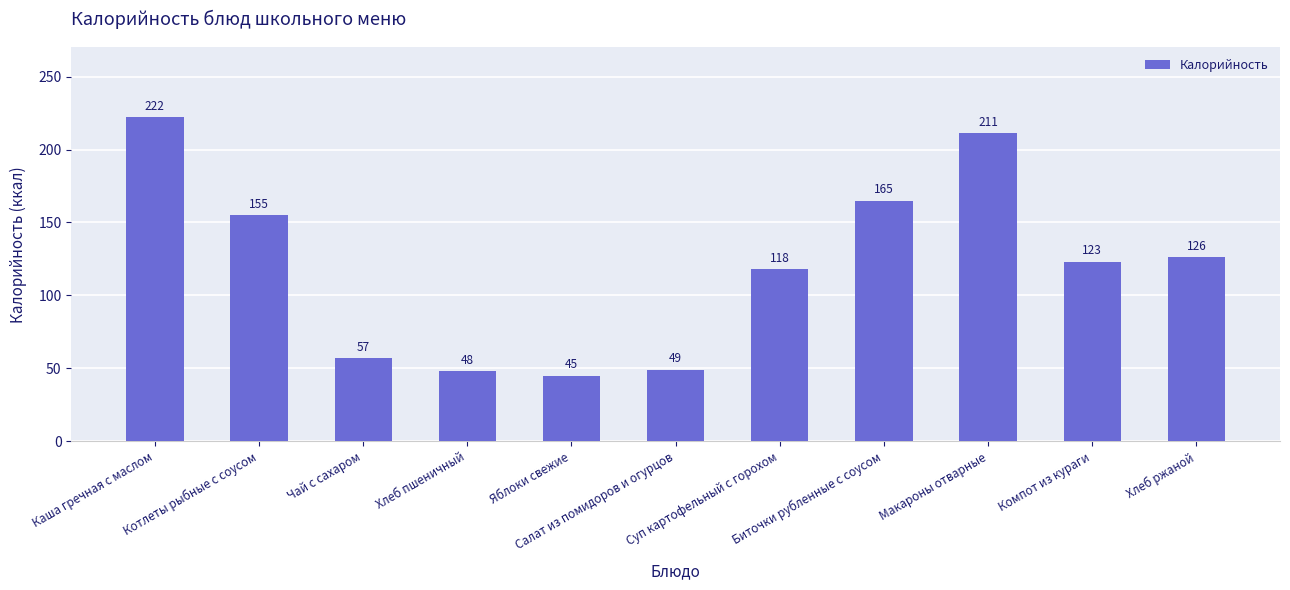

What is the difference between the second highest and second lowest values?

163